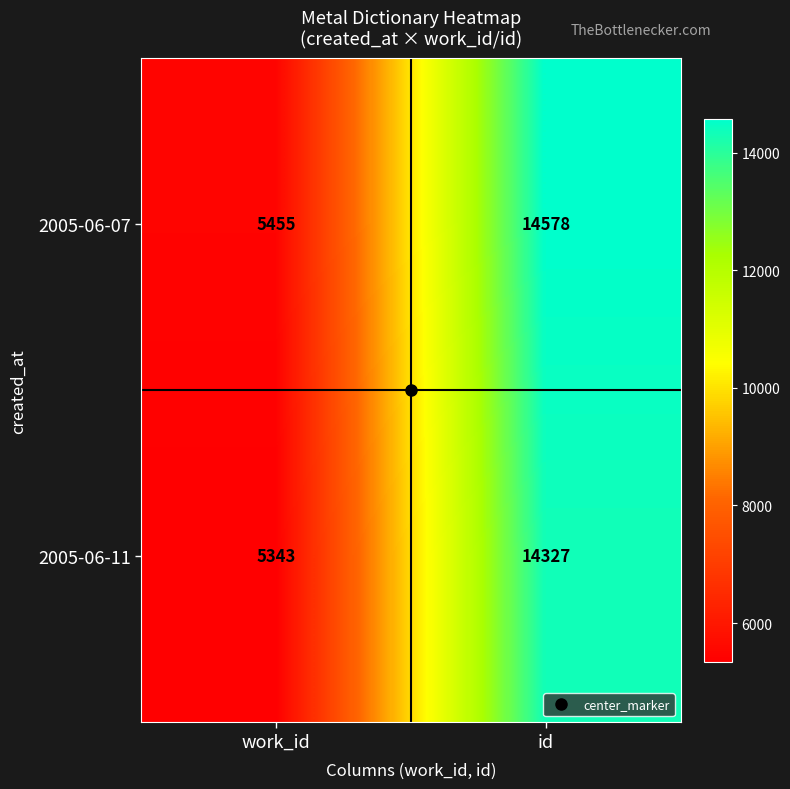

What is the sum of all 2005-06-11 values?

19670